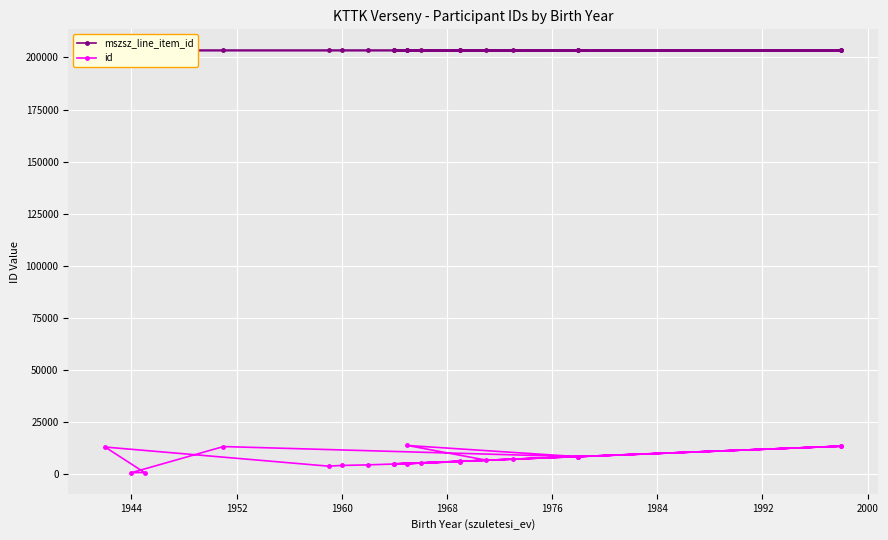

How many mszsz_line_item_id values are between 203373 and 203375?

17